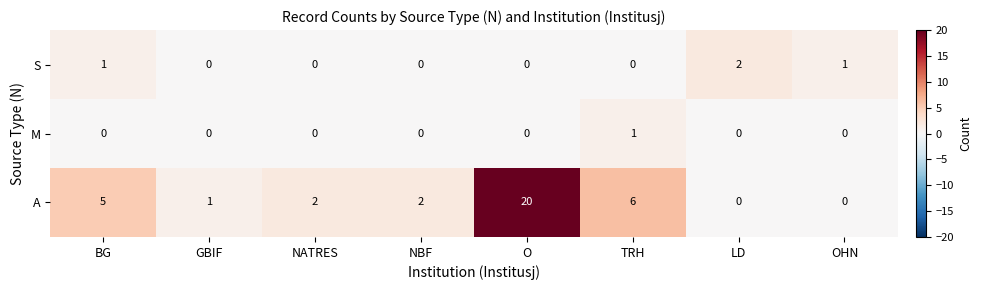

Rank the series at BG from highest to lowest value.

A, S, M